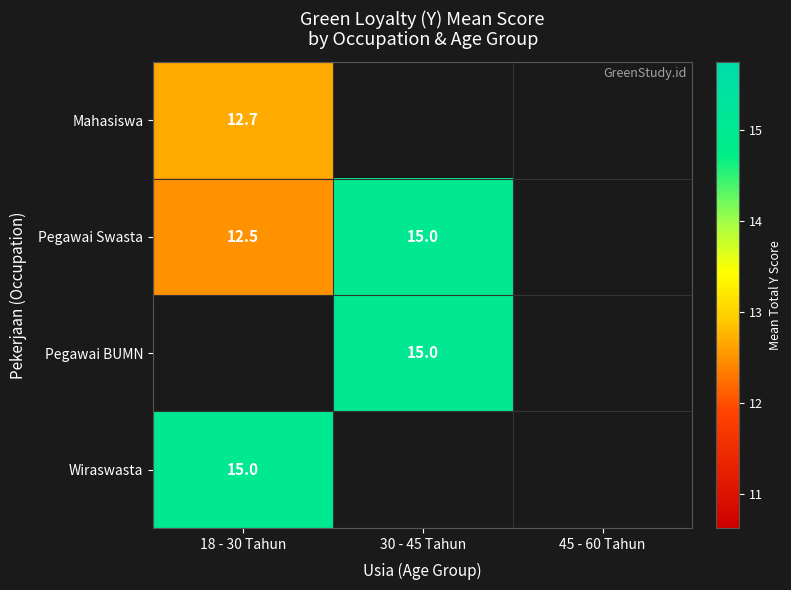

List the series in order of their overall mean, lowest first.

Mahasiswa, Pegawai Swasta, Pegawai BUMN, Wiraswasta